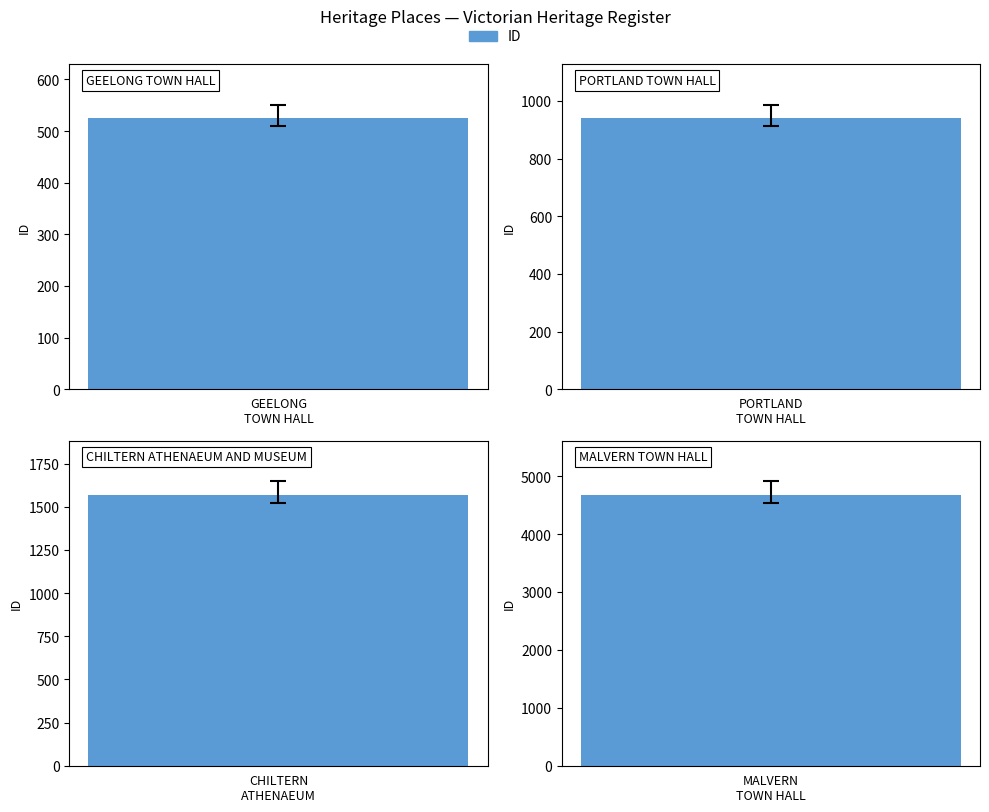

What is the label of the 2nd bar from the right?

CHILTERN ATHENAEUM AND MUSEUM